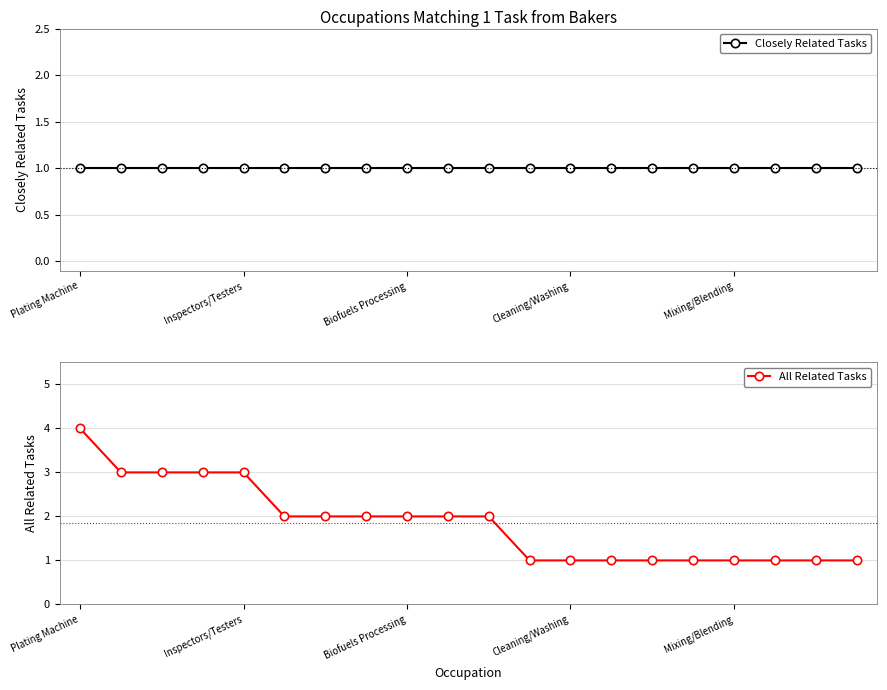

Which has a higher value, 18 or 14?

18